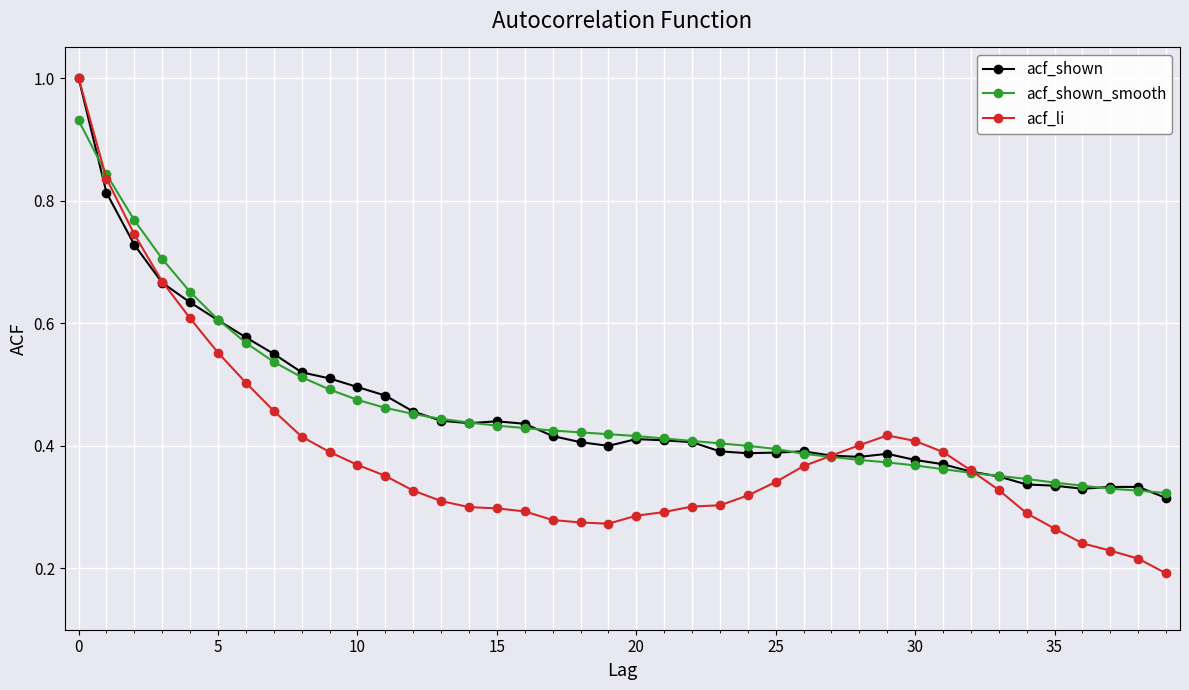

True or false: acf_shown has more than 0 points higher than both neighbors.

True